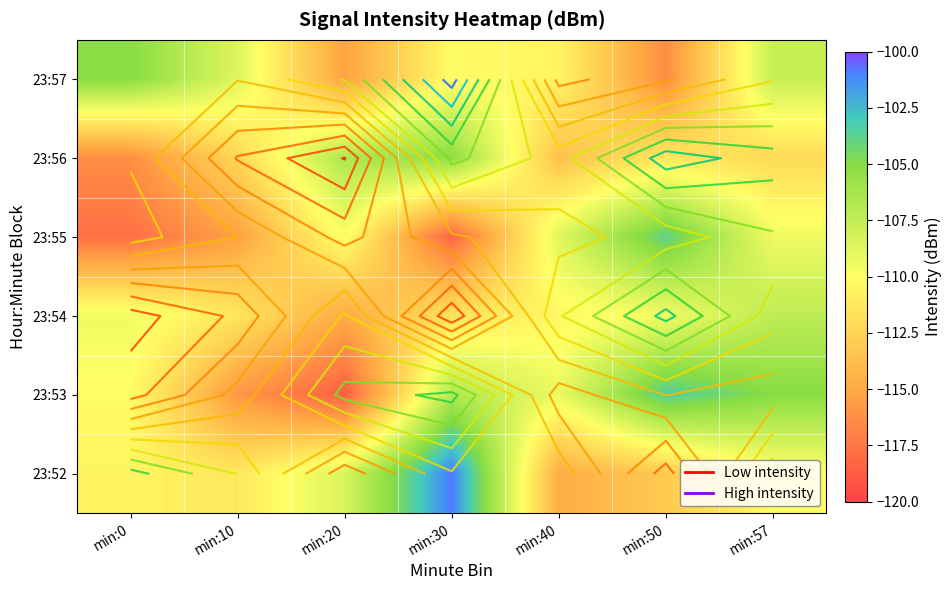

What is the spread (max minus min) of values at min:40?

6.1